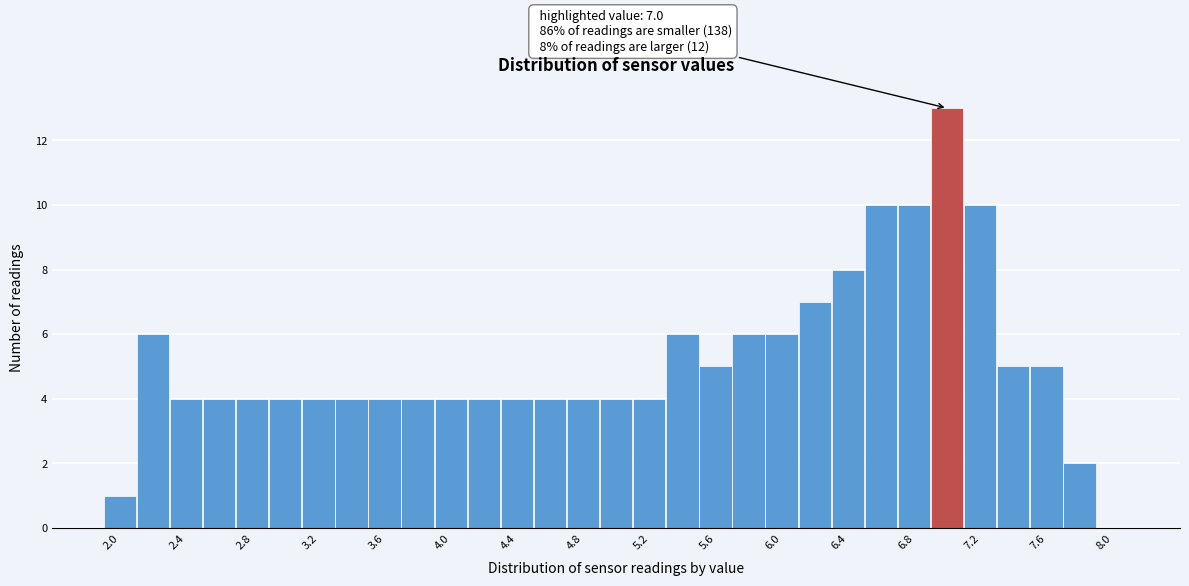

Which range on the x-axis has the tallest bar?

6.9 to 7.1